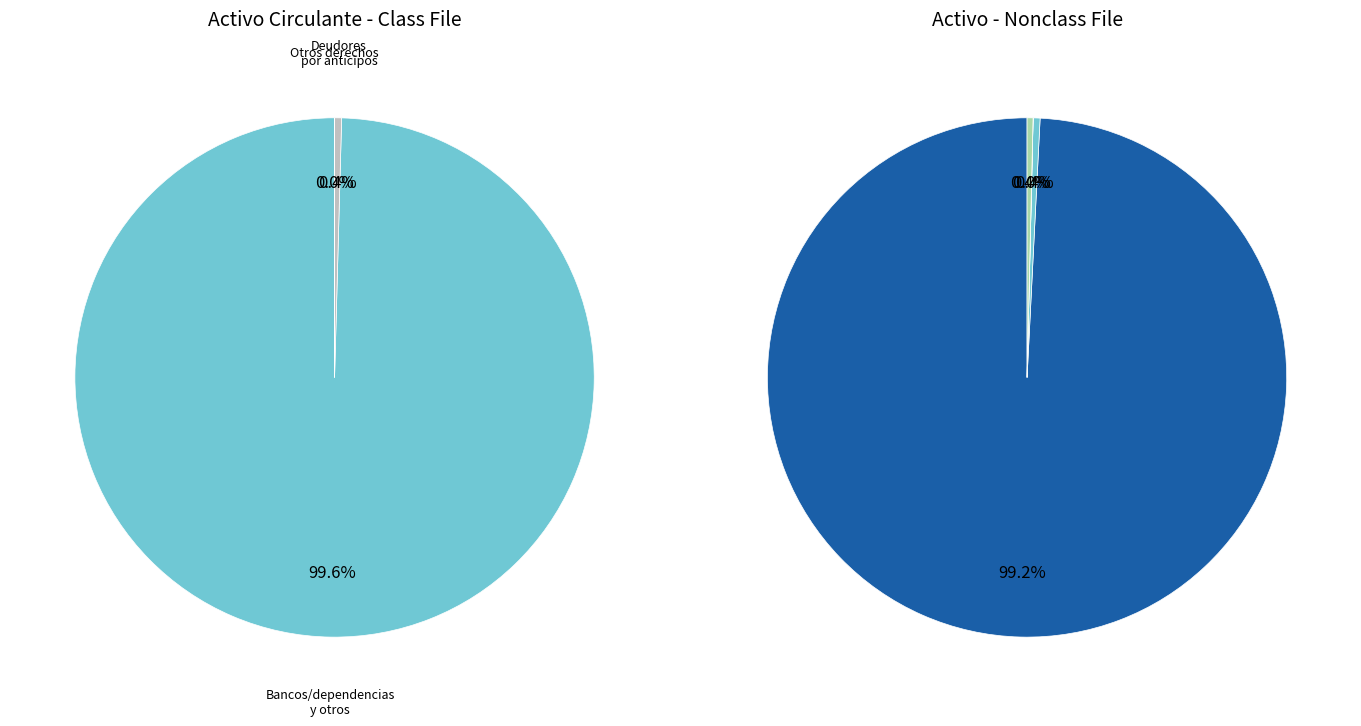

Which slice is the largest?

Bancos/dependencias y otros